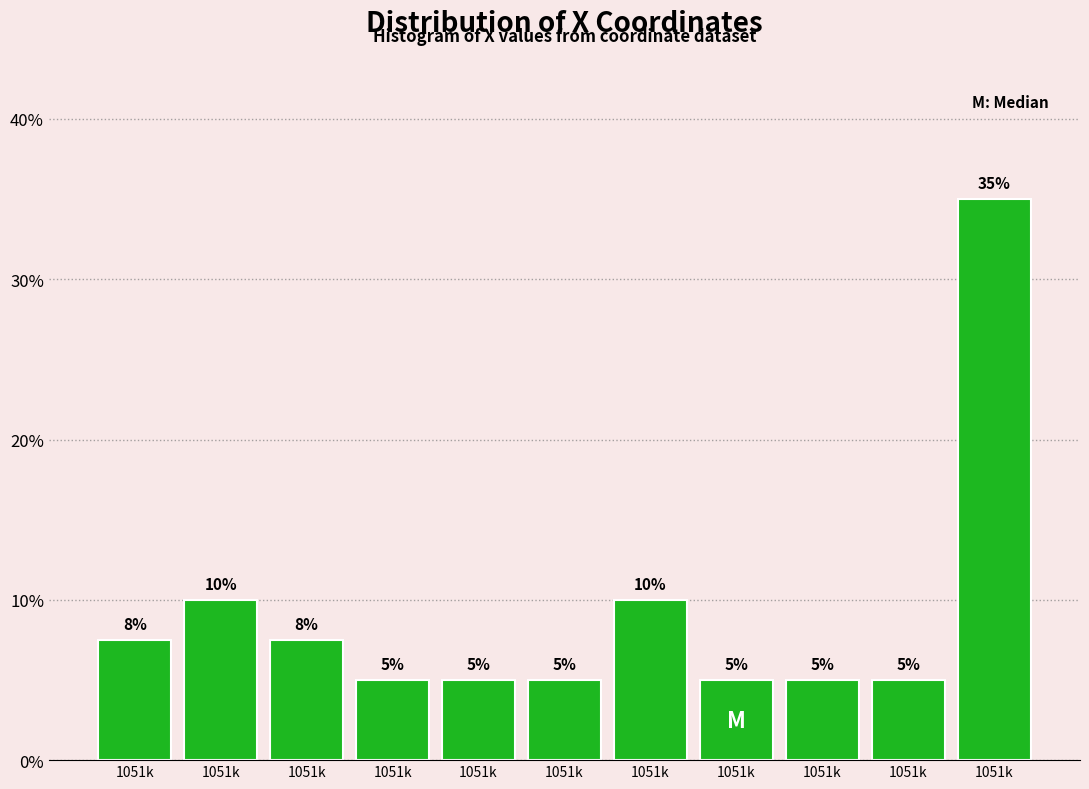

Count the number of data series in this chart.

1